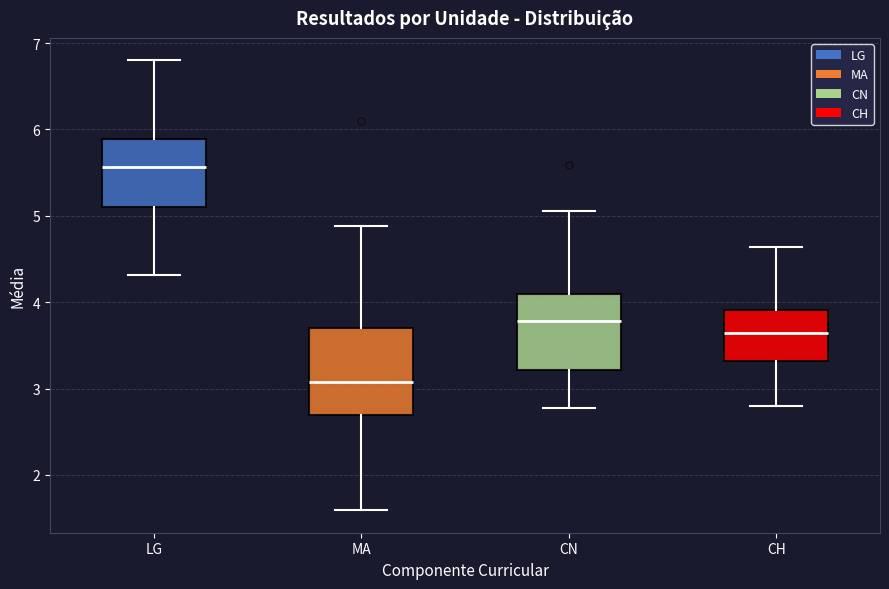

Reading left to right, read every box against the y-axis: the position of its median line, the range the box covers, and the ends of its whiskers. The values are not printed on the chart, so give them approximately, as read against the axis.

LG: median 5.6, box 5.1 to 5.9, whiskers 4.3 to 6.8
MA: median 3.1, box 2.7 to 3.7, whiskers 1.6 to 4.9
CN: median 3.8, box 3.2 to 4.1, whiskers 2.8 to 5.1
CH: median 3.6, box 3.3 to 3.9, whiskers 2.8 to 4.6